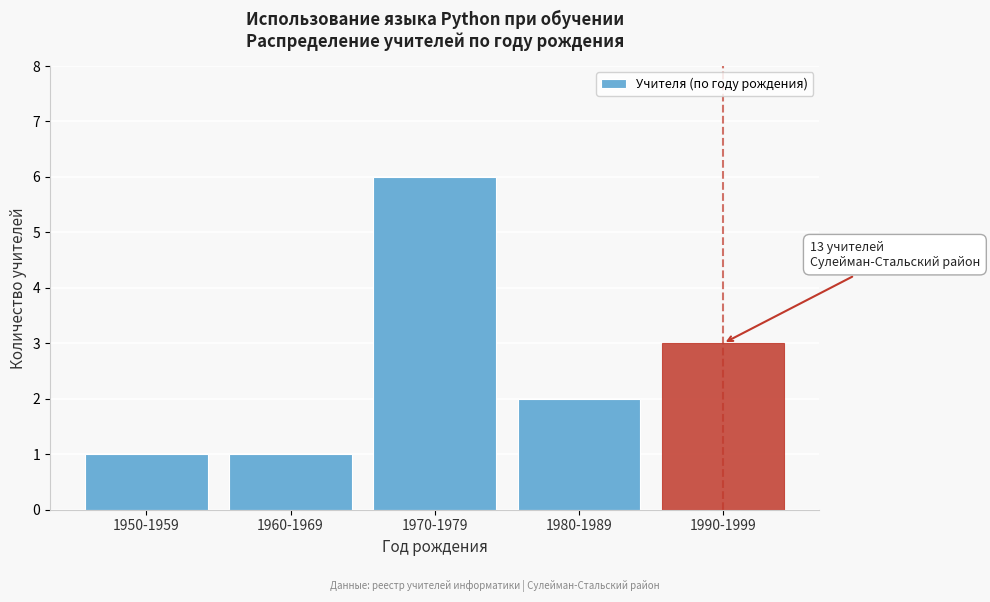

Reading left to right, transcribe all the data shown in this chart.

1950-1959=1	1960-1969=1	1970-1979=6	1980-1989=2	1990-1999=3